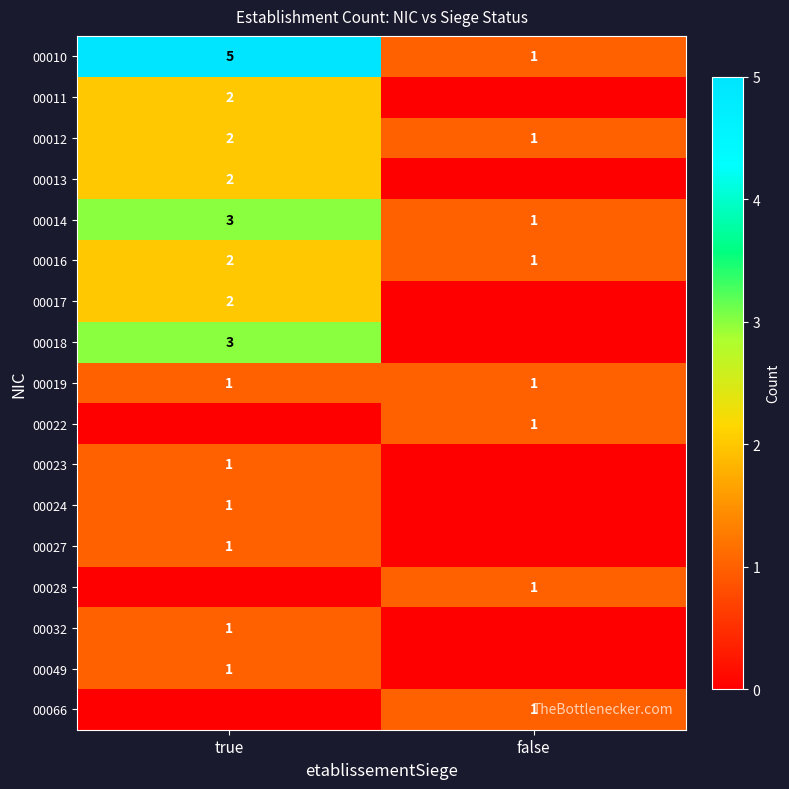

List the labels in order of 00012 value, largest first.

true, false